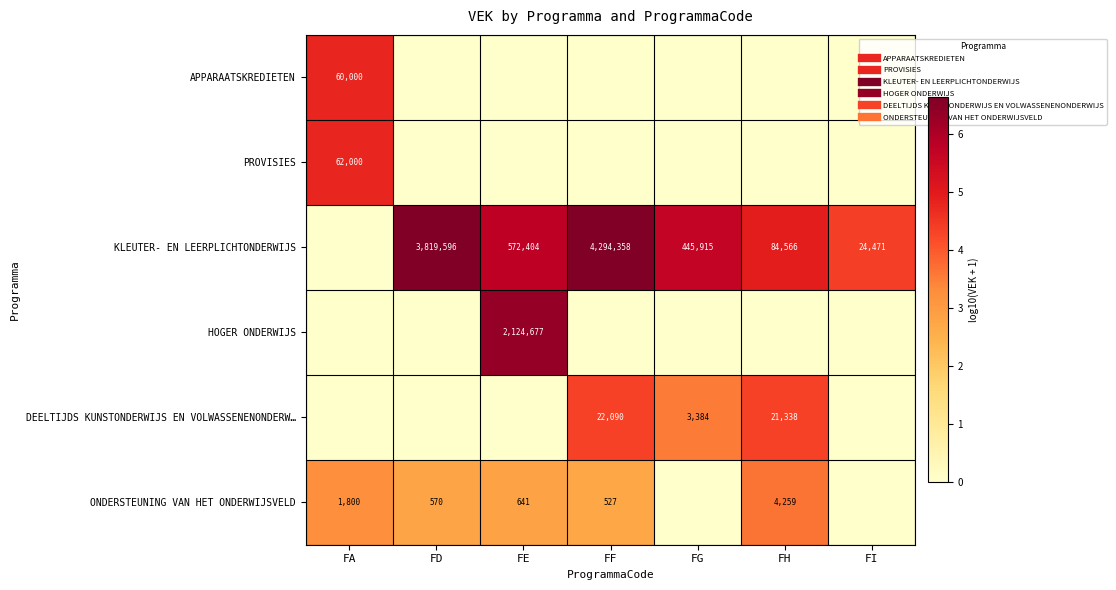

At which label does KLEUTER- EN LEERPLICHTONDERWIJS first exceed 5?

FD